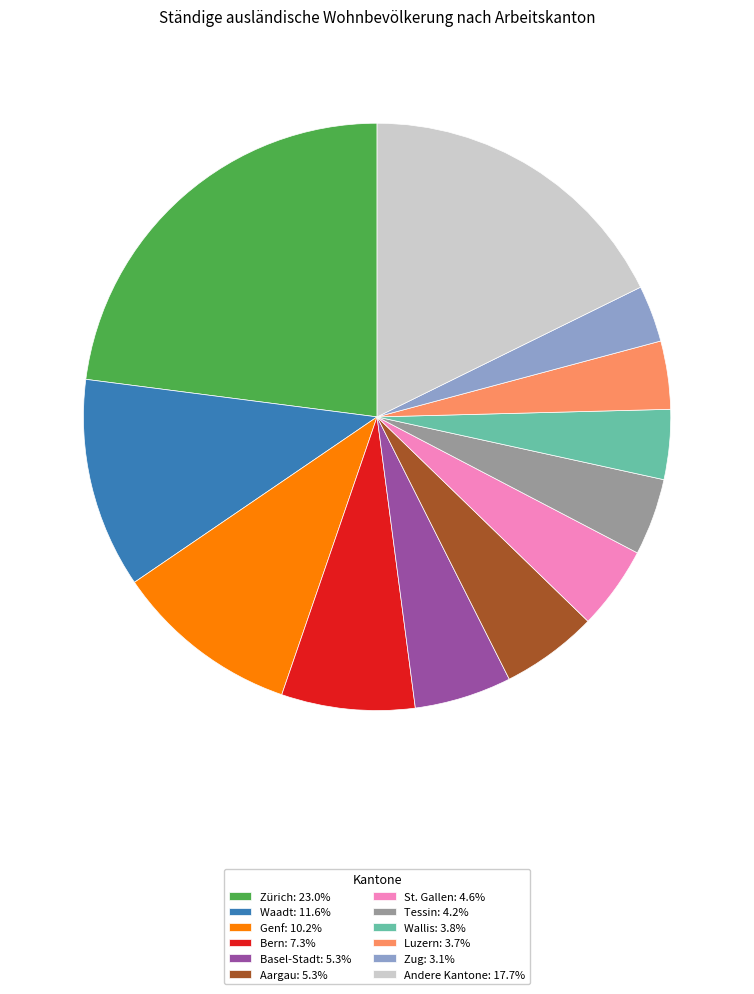

Is the sum of Bern: 7.3% and Basel-Stadt: 5.3% greater than half?

No